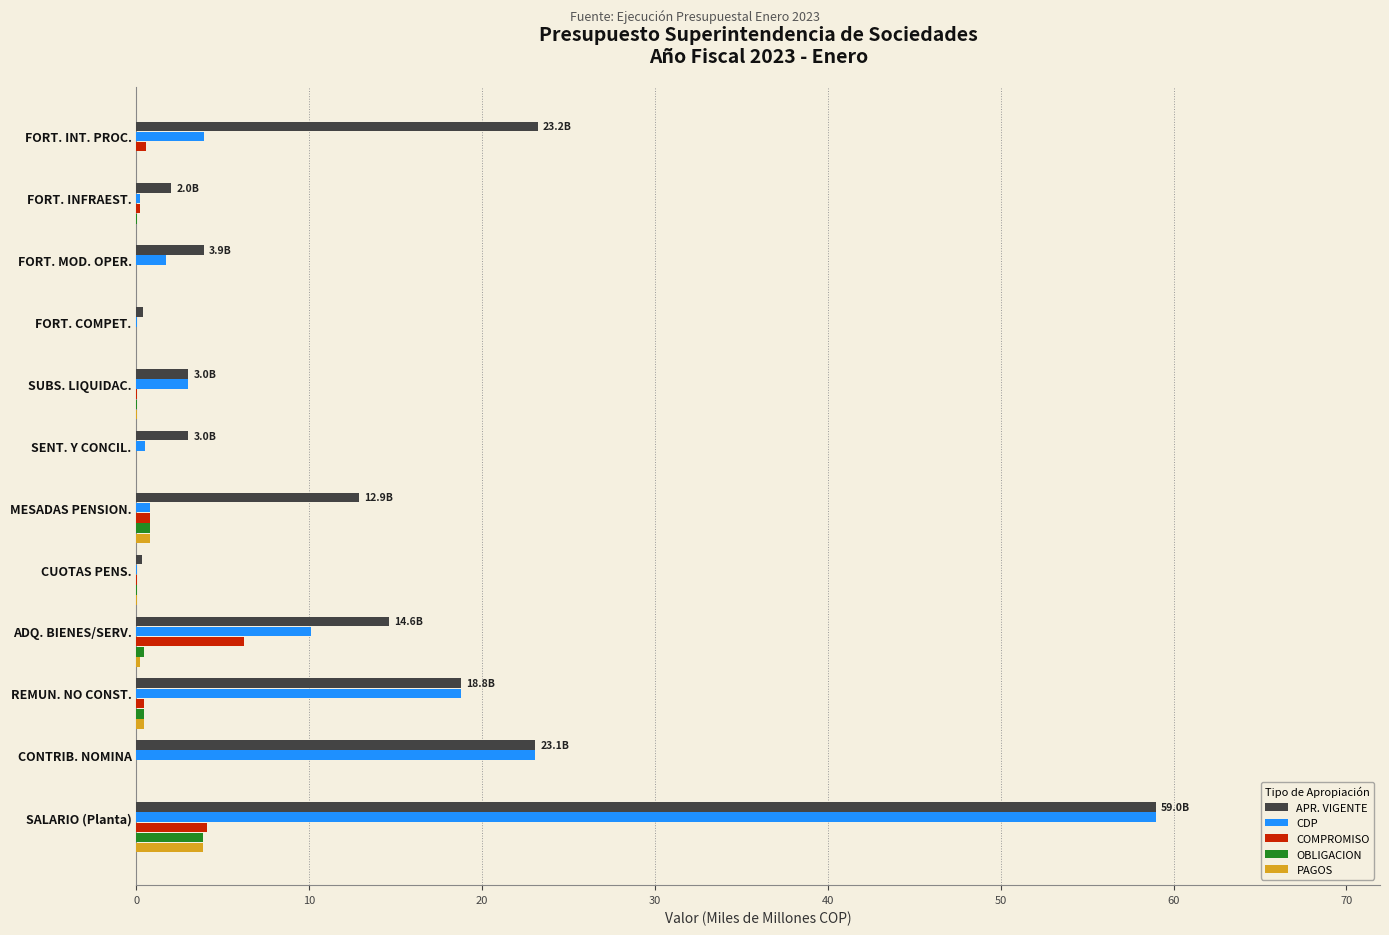

At which category does the chart reach its peak across all series?

SALARIO (Planta)